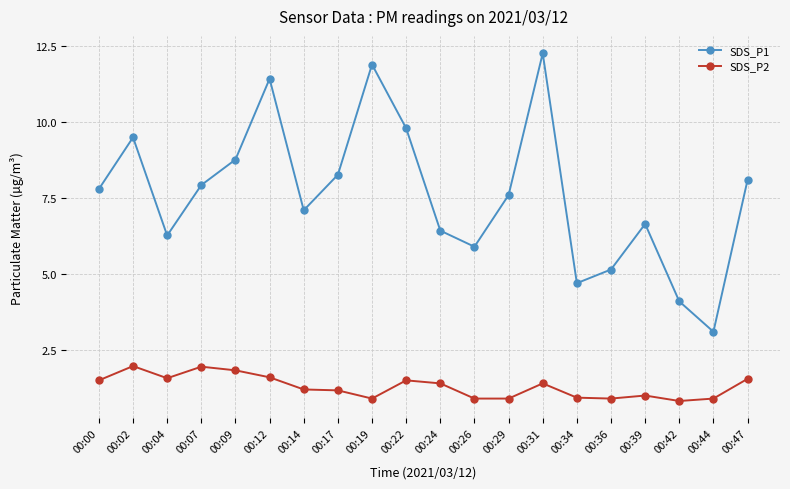

Count the number of categories in the chart.

20